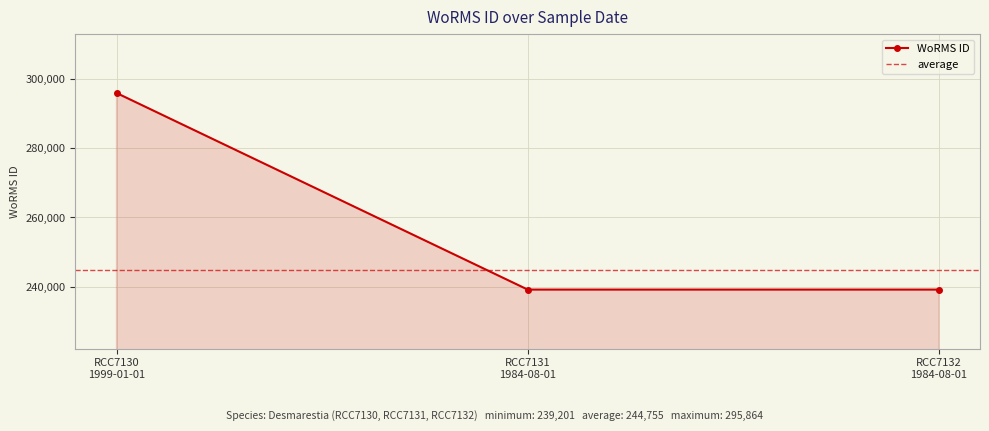

What is the lowest value of the WoRMS ID series?

239201